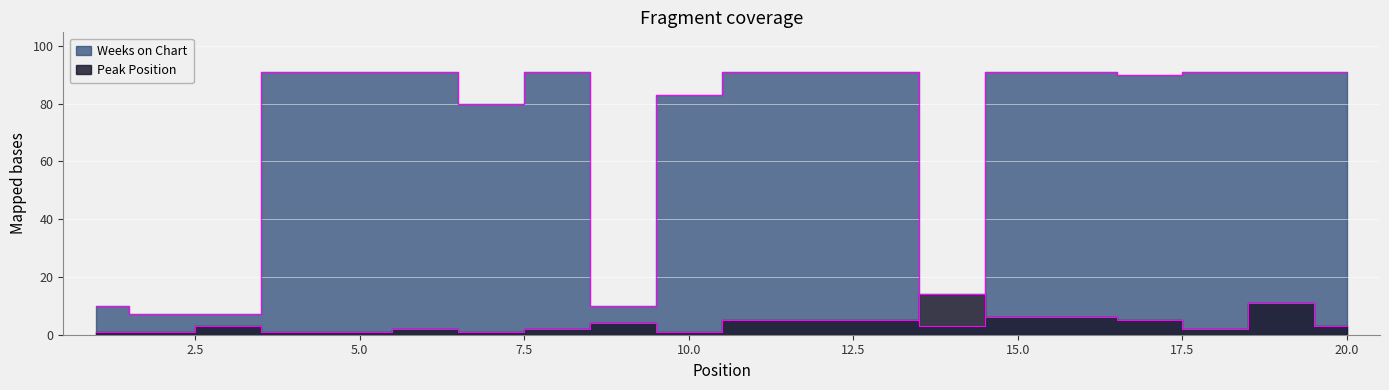

Reading right to left, list all the values displayed in this chart.

Weeks on Chart: 20=91	19=91	18=91	17=90	16=91	15=91	14=3	13=91	12=91	11=91	10=83	9=10	8=91	7=80	6=91	5=91	4=91	3=7	2=7	1=10
Peak Position: 20=3	19=11	18=2	17=5	16=6	15=6	14=14	13=5	12=5	11=5	10=1	9=4	8=2	7=1	6=2	5=1	4=1	3=3	2=1	1=1